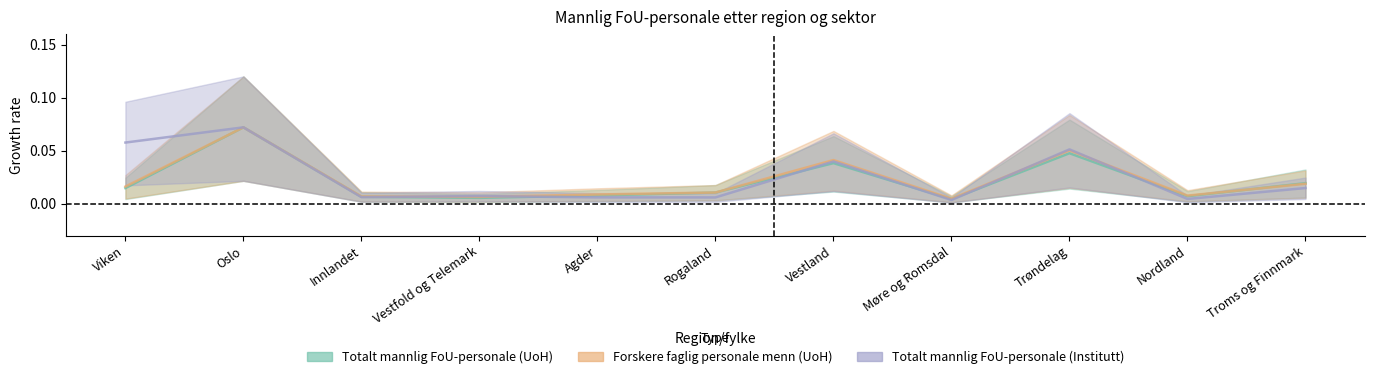

Reading left to right, list all the values displayed in this chart.

Totalt mannlig FoU-personale (UoH): Viken=0.0	Oslo=0.1	Innlandet=0.0	Vestfold og Telemark=0.0	Agder=0.0	Rogaland=0.0	Vestland=0.0	Møre og Romsdal=0.0	Trøndelag=0.0	Nordland=0.0	Troms og Finnmark=0.0
Forskere faglig personale menn (UoH): Viken=0.0	Oslo=0.1	Innlandet=0.0	Vestfold og Telemark=0.0	Agder=0.0	Rogaland=0.0	Vestland=0.0	Møre og Romsdal=0.0	Trøndelag=0.1	Nordland=0.0	Troms og Finnmark=0.0
Totalt mannlig FoU-personale (Institutt): Viken=0.1	Oslo=0.1	Innlandet=0.0	Vestfold og Telemark=0.0	Agder=0.0	Rogaland=0.0	Vestland=0.0	Møre og Romsdal=0.0	Trøndelag=0.1	Nordland=0.0	Troms og Finnmark=0.0